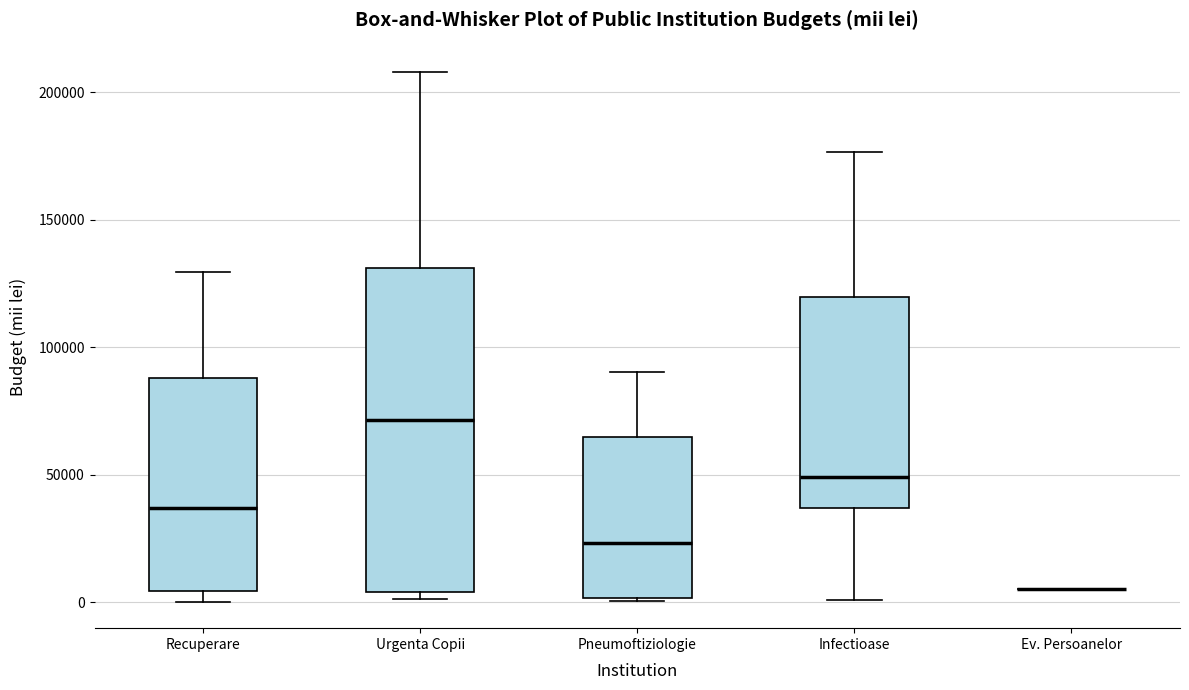

Which box is the tallest, from its lower edge to its upper edge?

Urgenta Copii